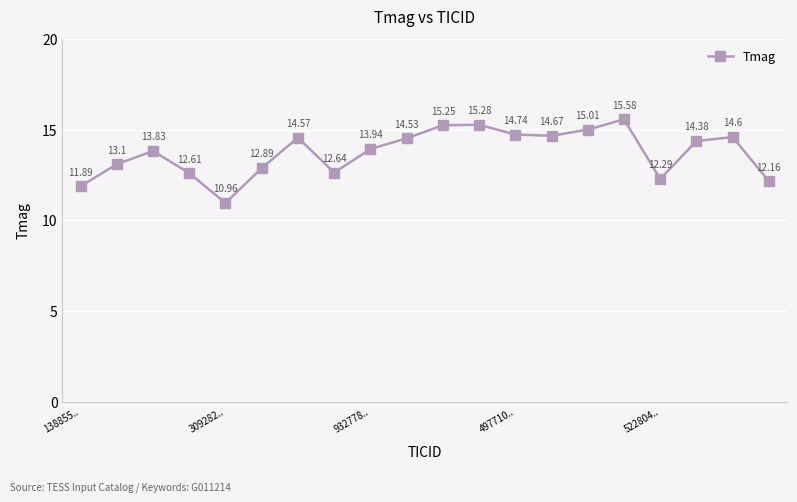

Is this an area chart (filled region under the line)?

No